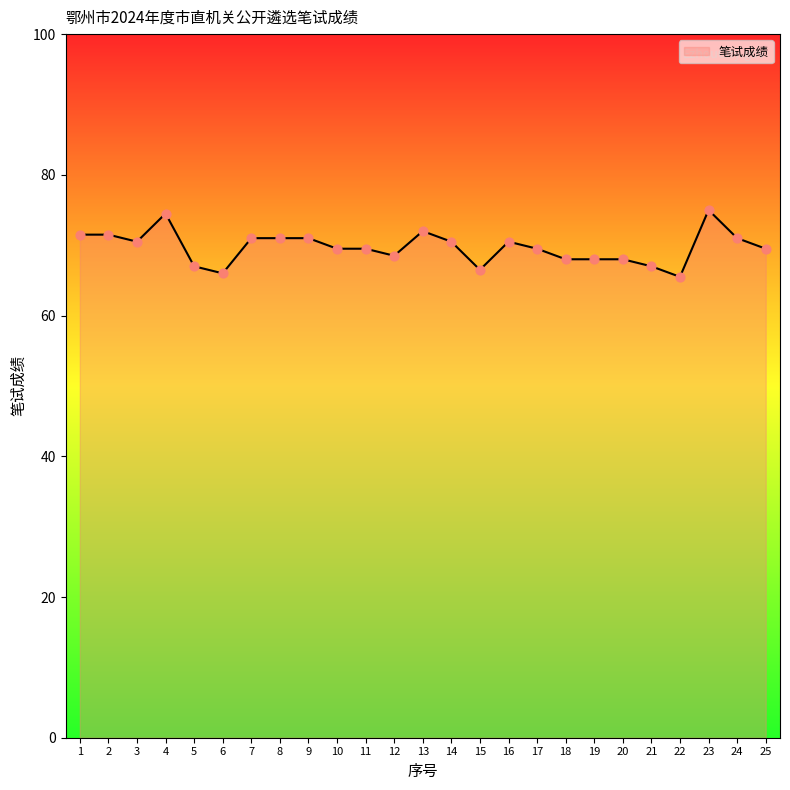

What is the ratio of the value at 15 to the value at 9?

0.9